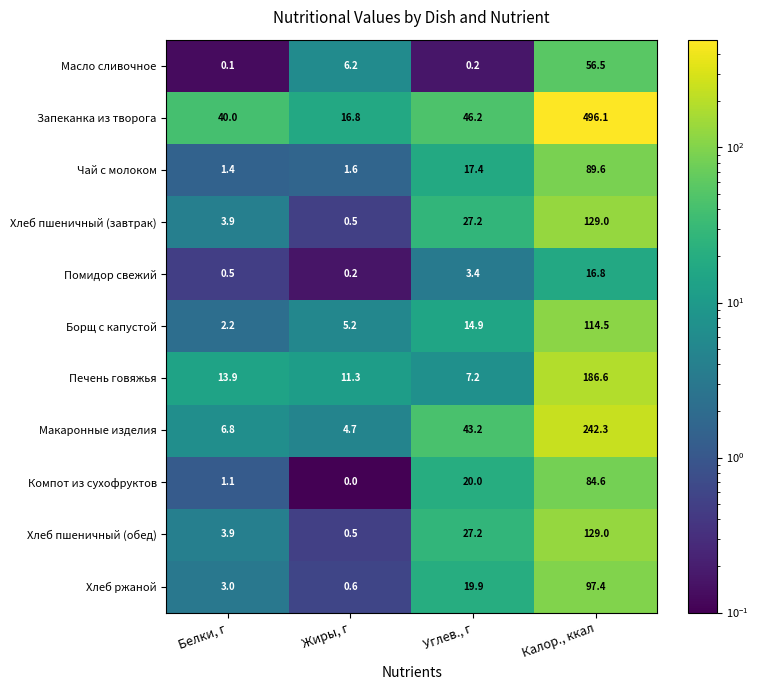

What is the difference between the Запеканка из творога values at Белки, г and Калор., ккал?

456.1